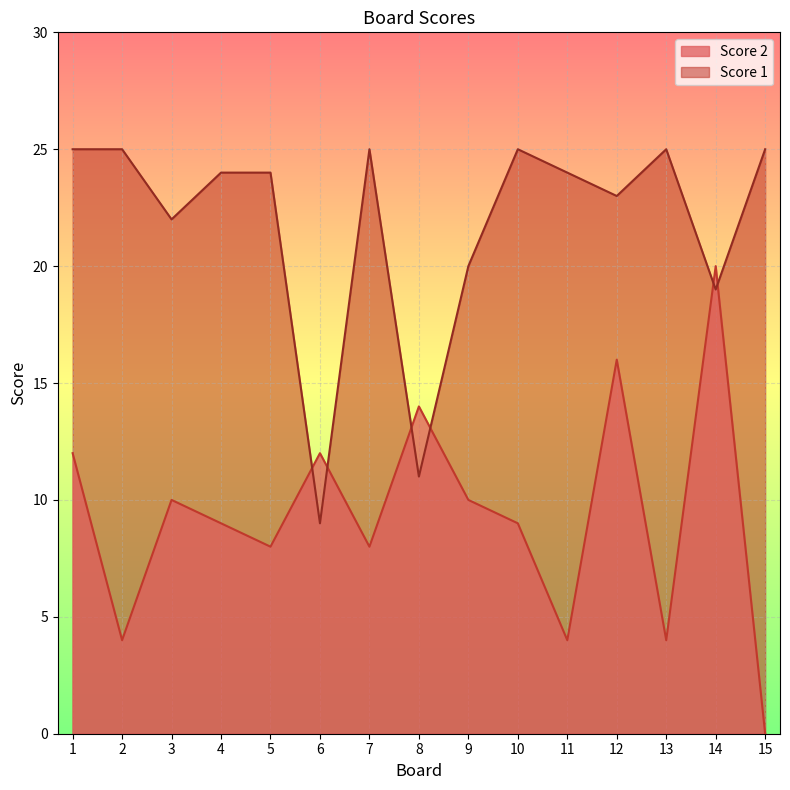

Which series has the largest range (max minus min)?

Score 2